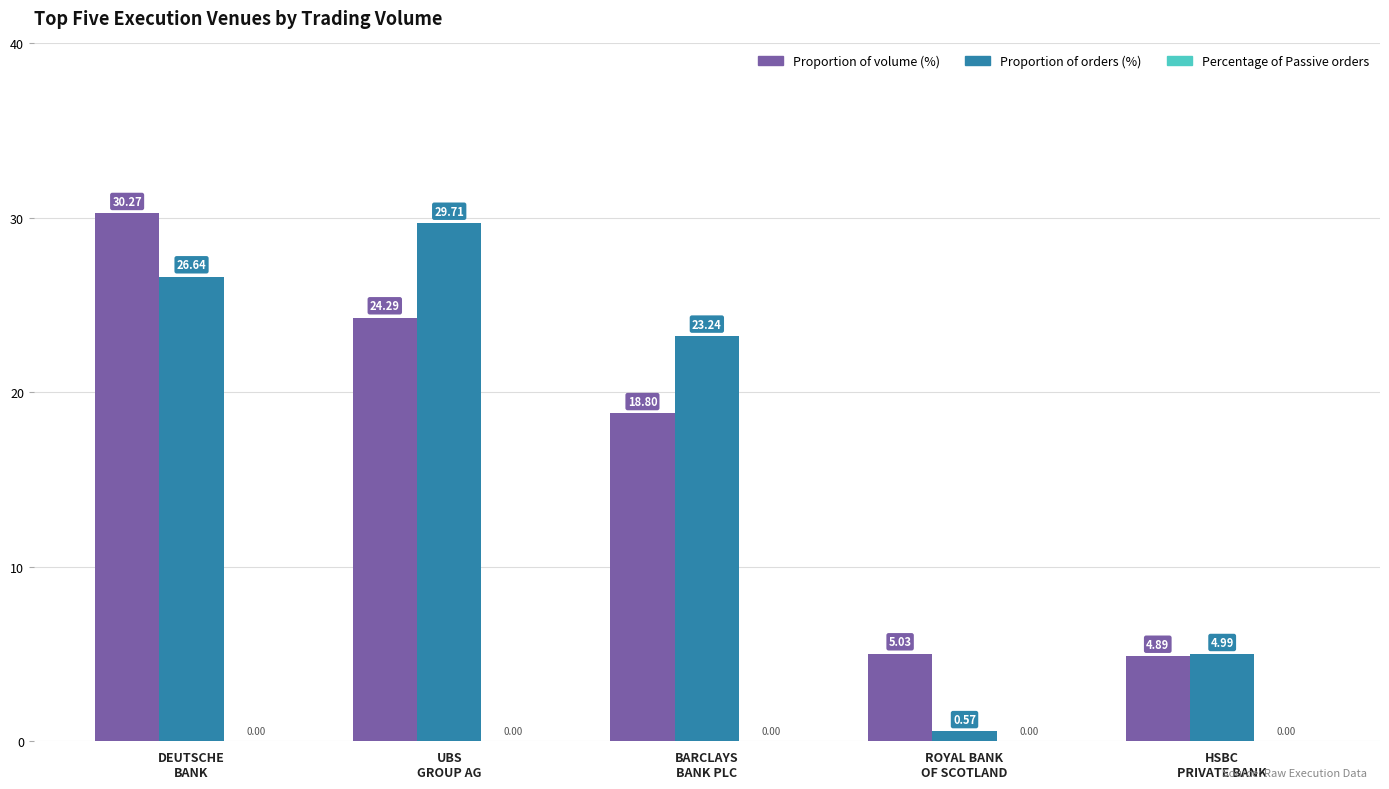

List the series in order of their overall mean, highest first.

Proportion of orders (%), Proportion of volume (%)